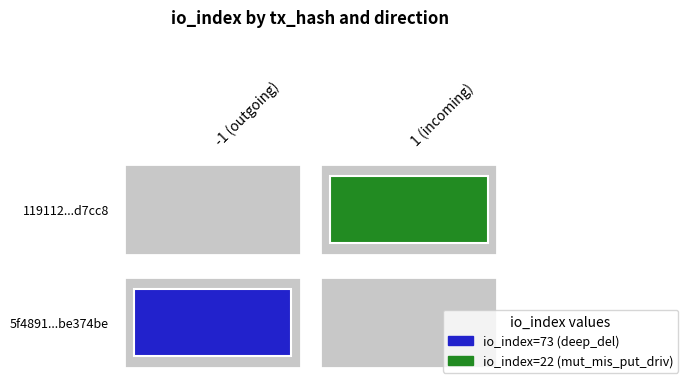

Reading right to left, list all the values displayed in this chart.

5f489120dea8428ae4218bc2d5d27c73be374be: io_index=73	direction=-1
119112397190871ead60871ea784661f0e1d7cc8: io_index=22	direction=1